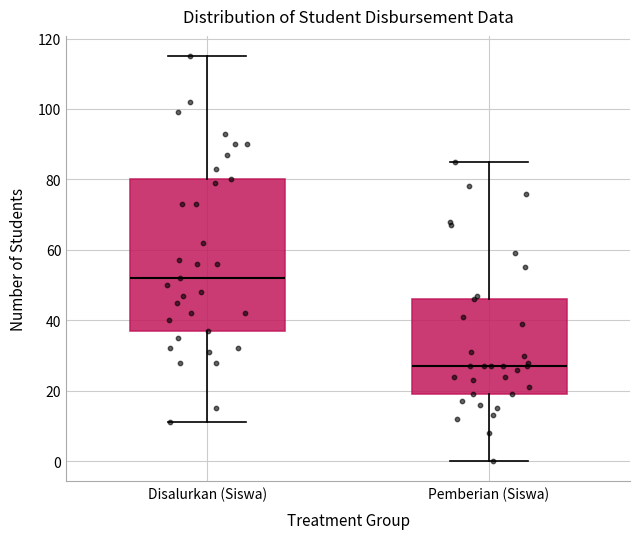

Reading left to right, read every box against the y-axis: the position of its median line, the range the box covers, and the ends of its whiskers. The values are not printed on the chart, so give them approximately, as read against the axis.

Disalurkan (Siswa): median 52, box 38 to 80, whiskers 12 to 116
Pemberian (Siswa): median 28, box 20 to 46, whiskers 0 to 86